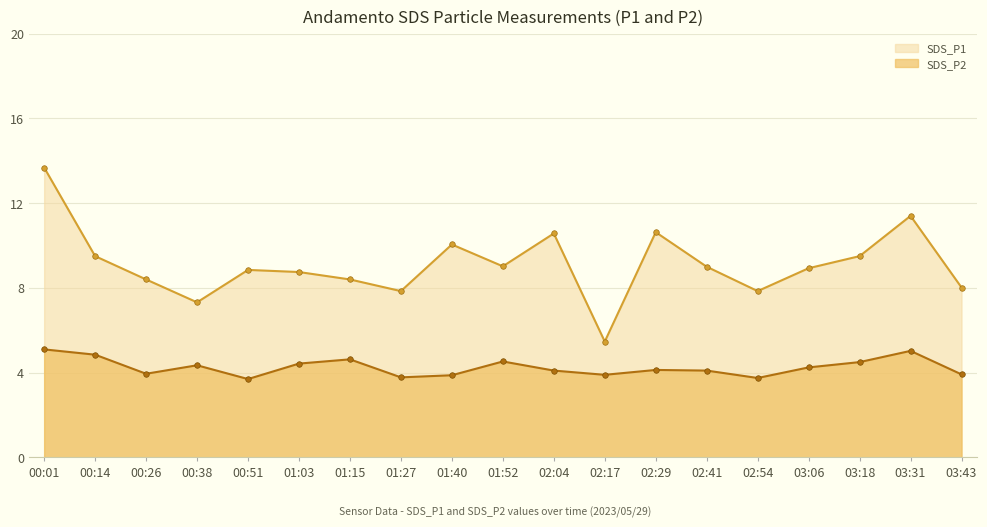

What is the difference between the highest and lowest values at 01:40?

6.2